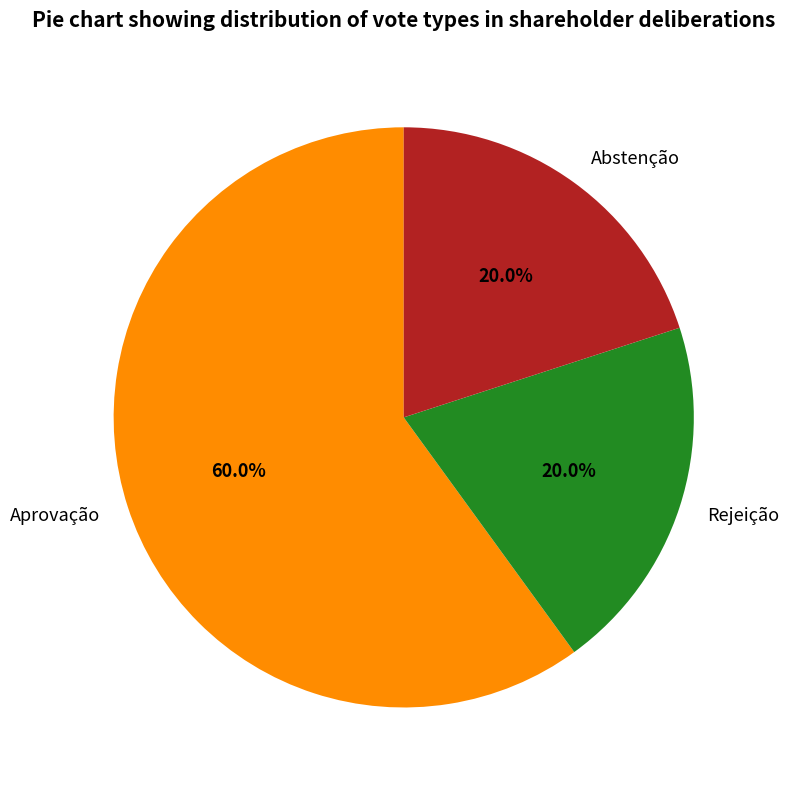

Is the sum of Rejeição and Aprovação greater than half?

Yes